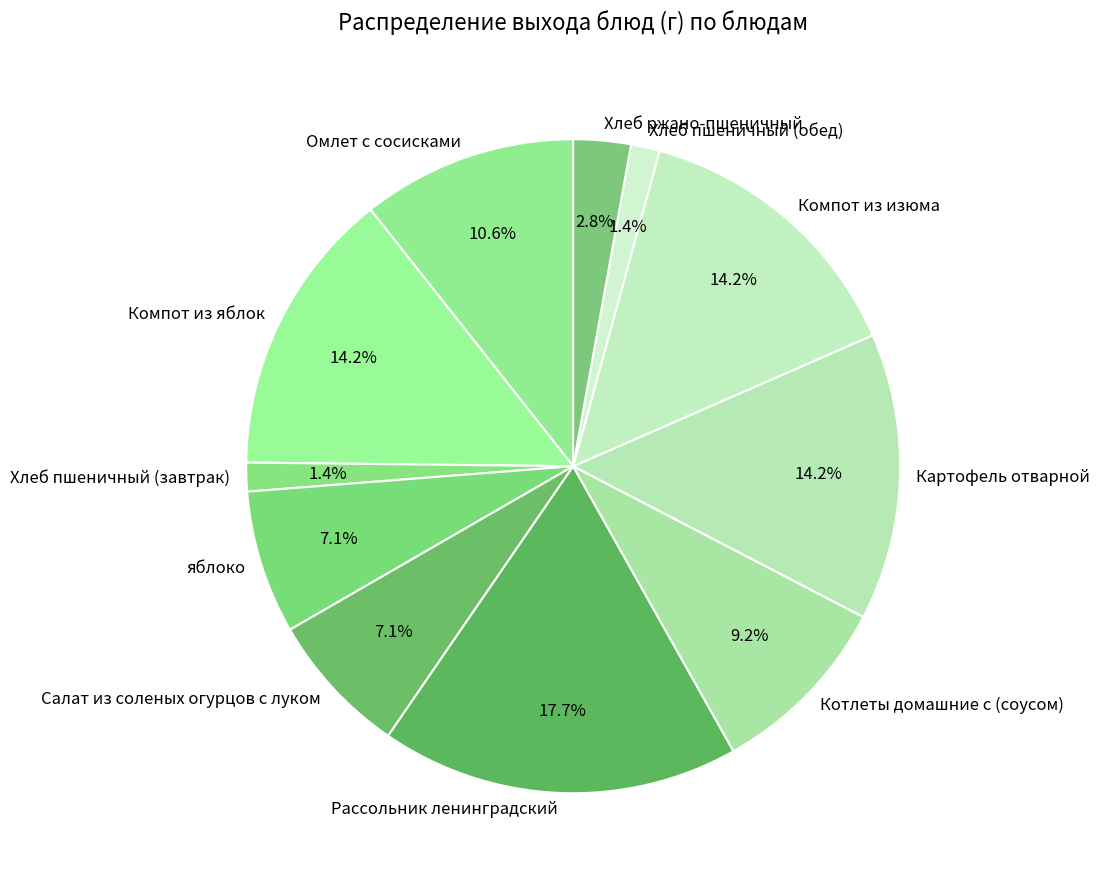

What is the largest slice in the pie chart?

Рассольник ленинградский